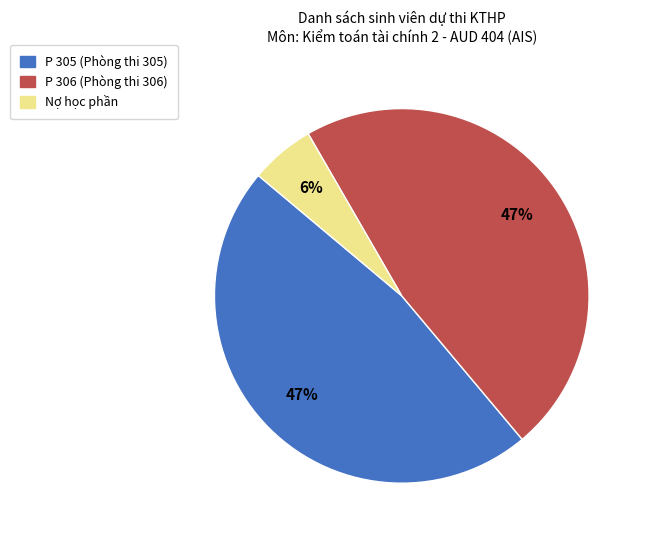

To the nearest percent, what is the average slice percentage?

33%